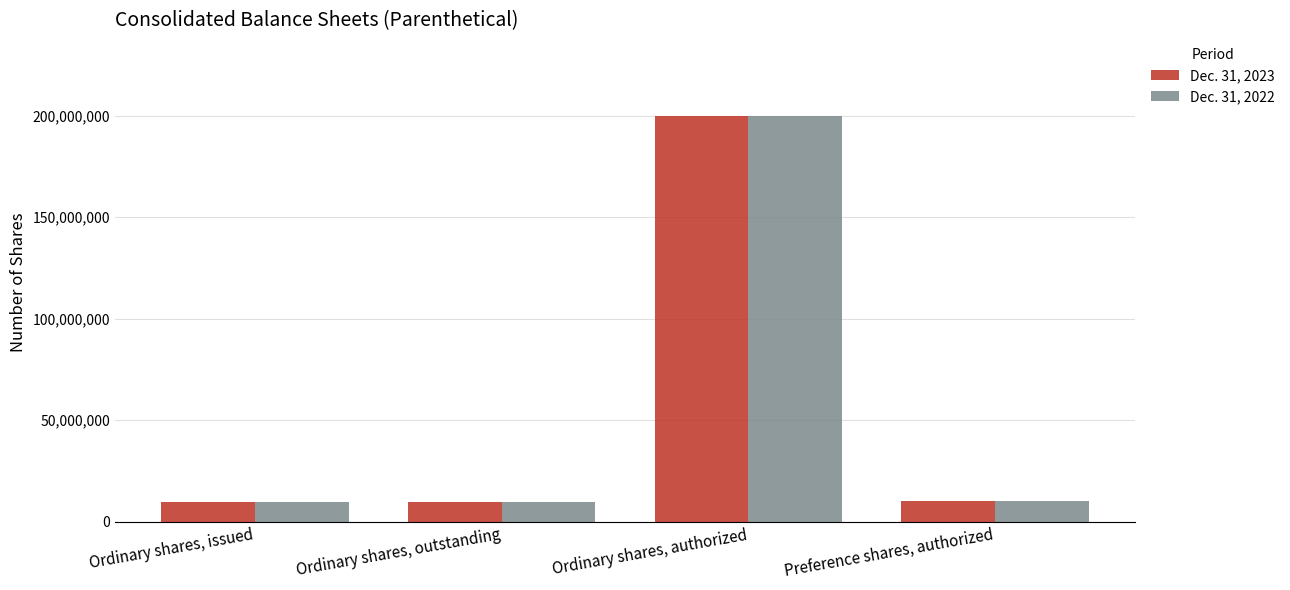

What is the difference between the second highest and minimum values in the Dec. 31, 2023 series?

452393